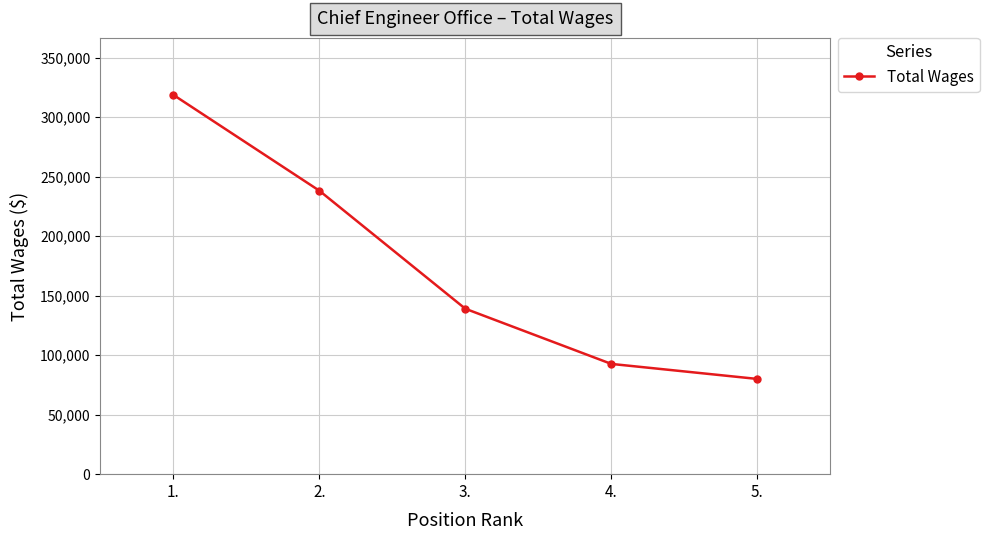

At which category does the chart reach its peak across all series?

1.